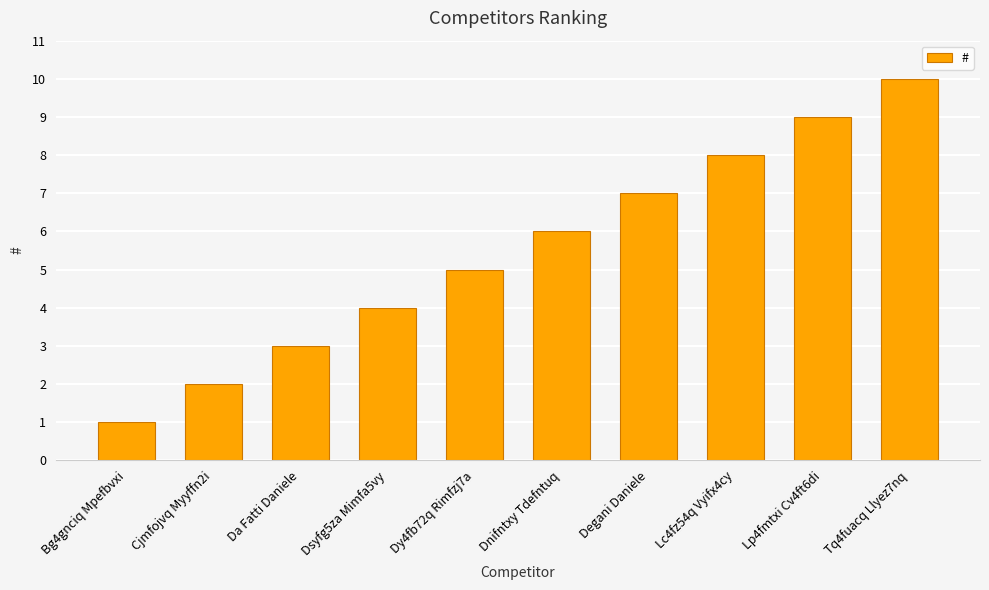

At which label is the value closest to 5?

Dy4fb72q Rimfzj7a